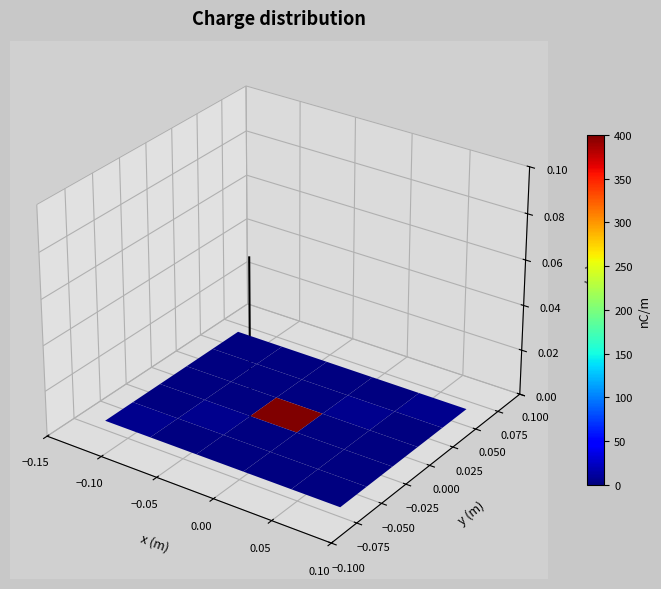

How many values are above zero?

1